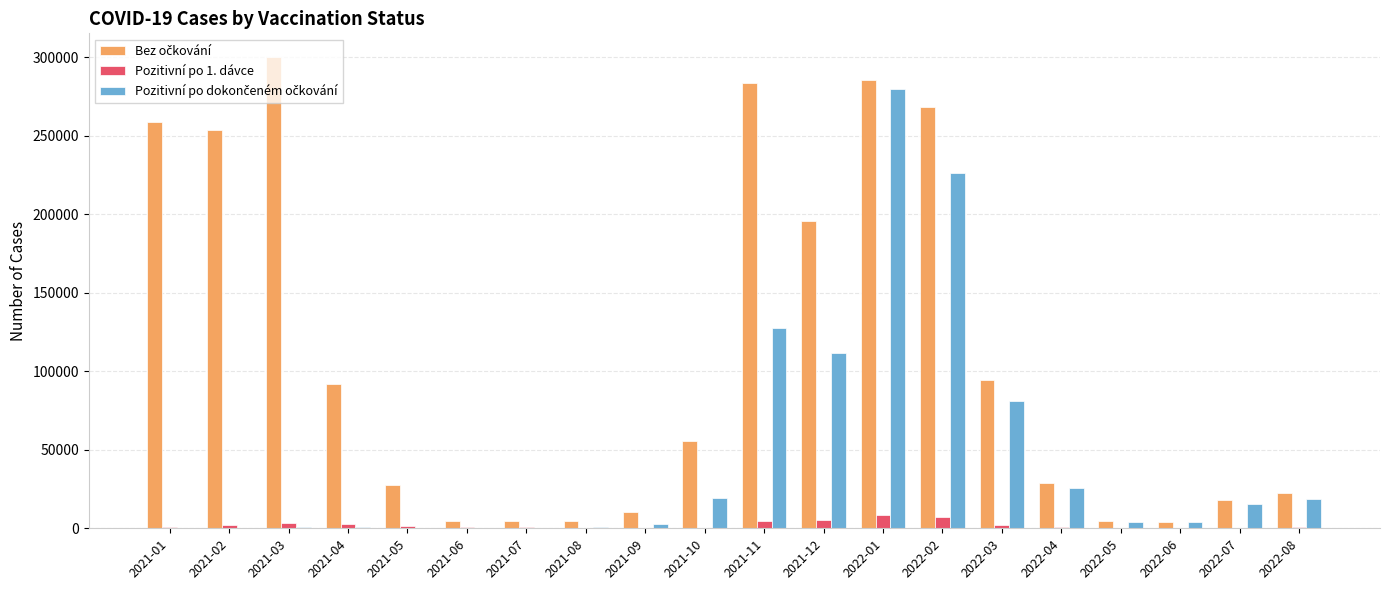

What is the spread (max minus min) of values at 2021-01?

258761